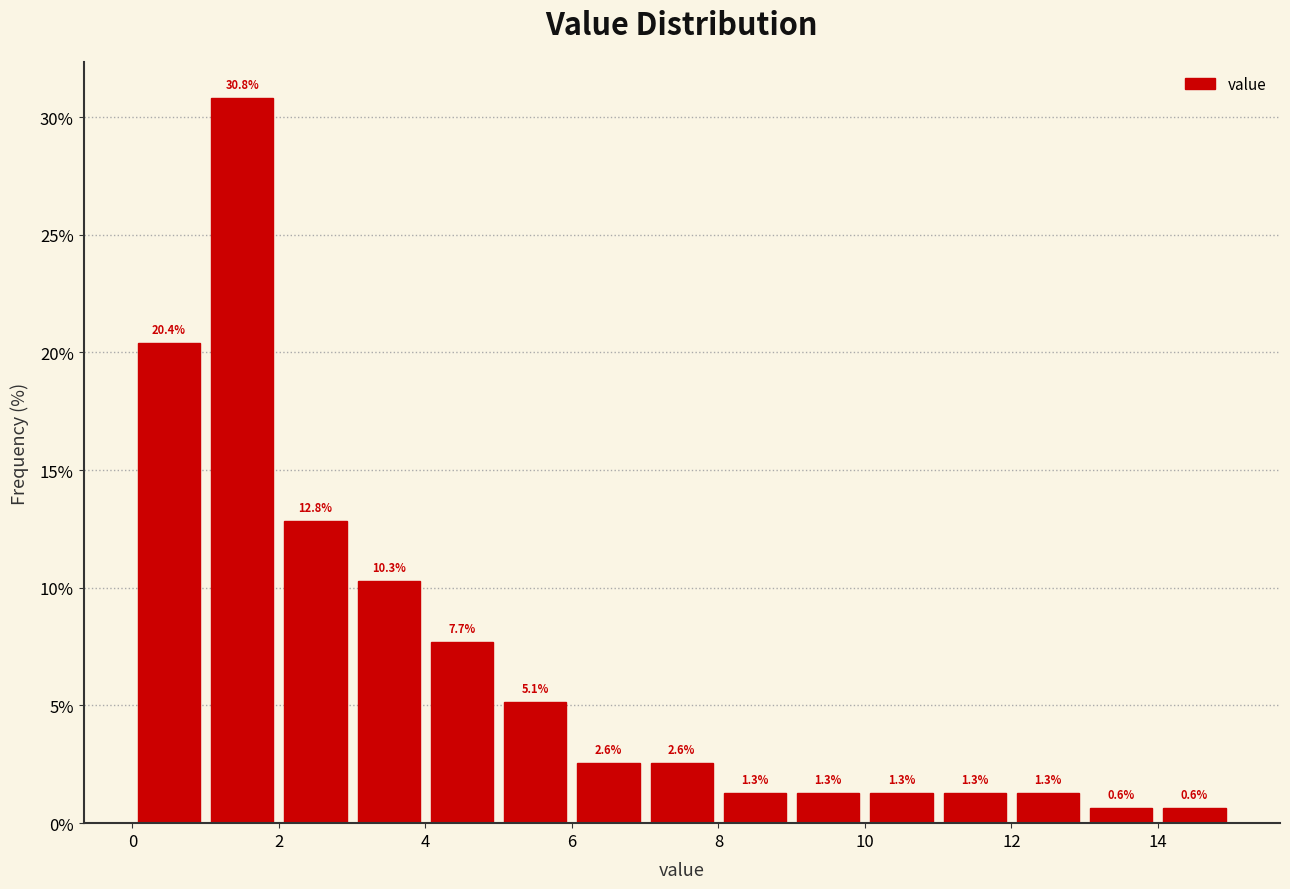

What is the height of the bar covering 5 to 6 on the x-axis?

5.1